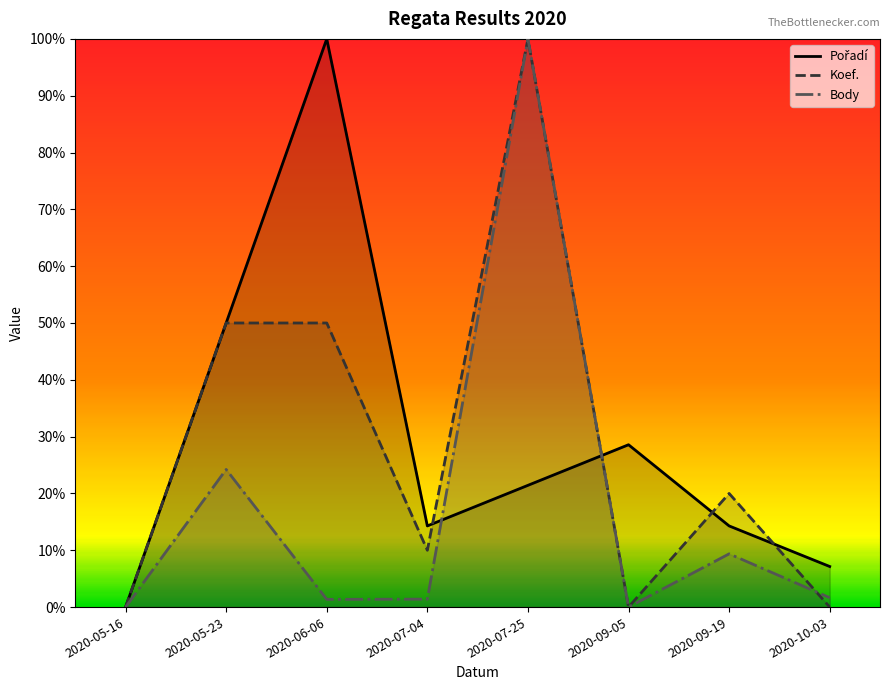

Reading left to right, list all the values displayed in this chart.

Pořadí: 2020-05-16=0.0	2020-05-23=0.5	2020-06-06=1.0	2020-07-04=0.1	2020-07-25=0.2	2020-09-05=0.3	2020-09-19=0.1	2020-10-03=0.1
Koef.: 2020-05-16=0.0	2020-05-23=0.5	2020-06-06=0.5	2020-07-04=0.1	2020-07-25=1.0	2020-09-05=0.0	2020-09-19=0.2	2020-10-03=0.0
Body: 2020-05-16=0.0	2020-05-23=0.2	2020-06-06=0.0	2020-07-04=0.0	2020-07-25=1.0	2020-09-05=0.0	2020-09-19=0.1	2020-10-03=0.0